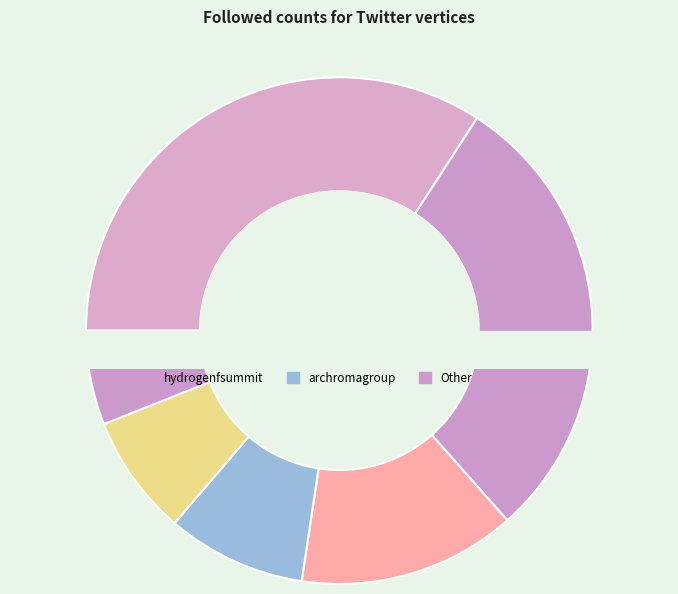

Which has a higher value, energyestate or chemicalupdates?

chemicalupdates